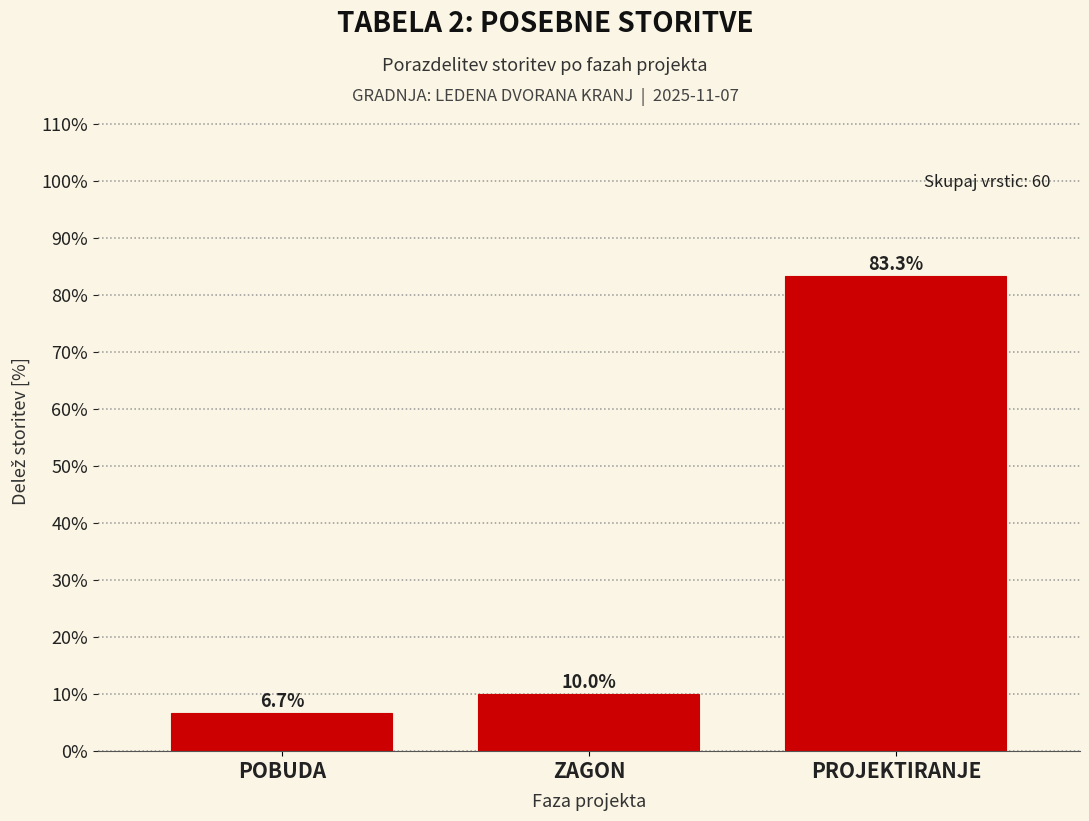

Reading left to right, transcribe all the data shown in this chart.

POBUDA=6.7	ZAGON=10.0	PROJEKTIRANJE=83.3